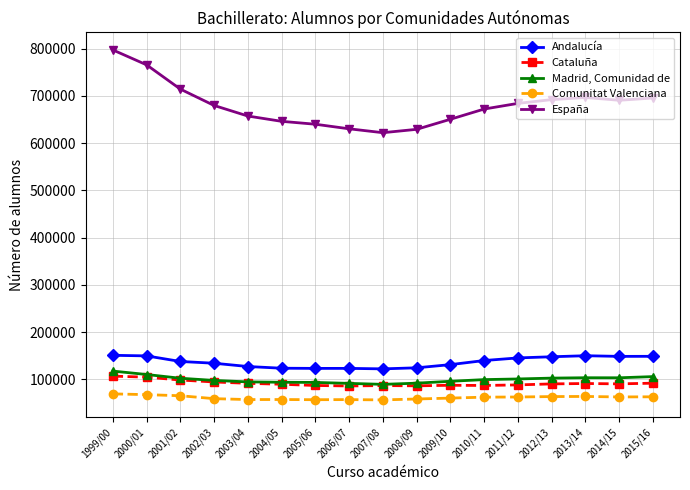

In Madrid, Comunidad de, how many points are higher than both neighbors (excluding endpoints)?

1